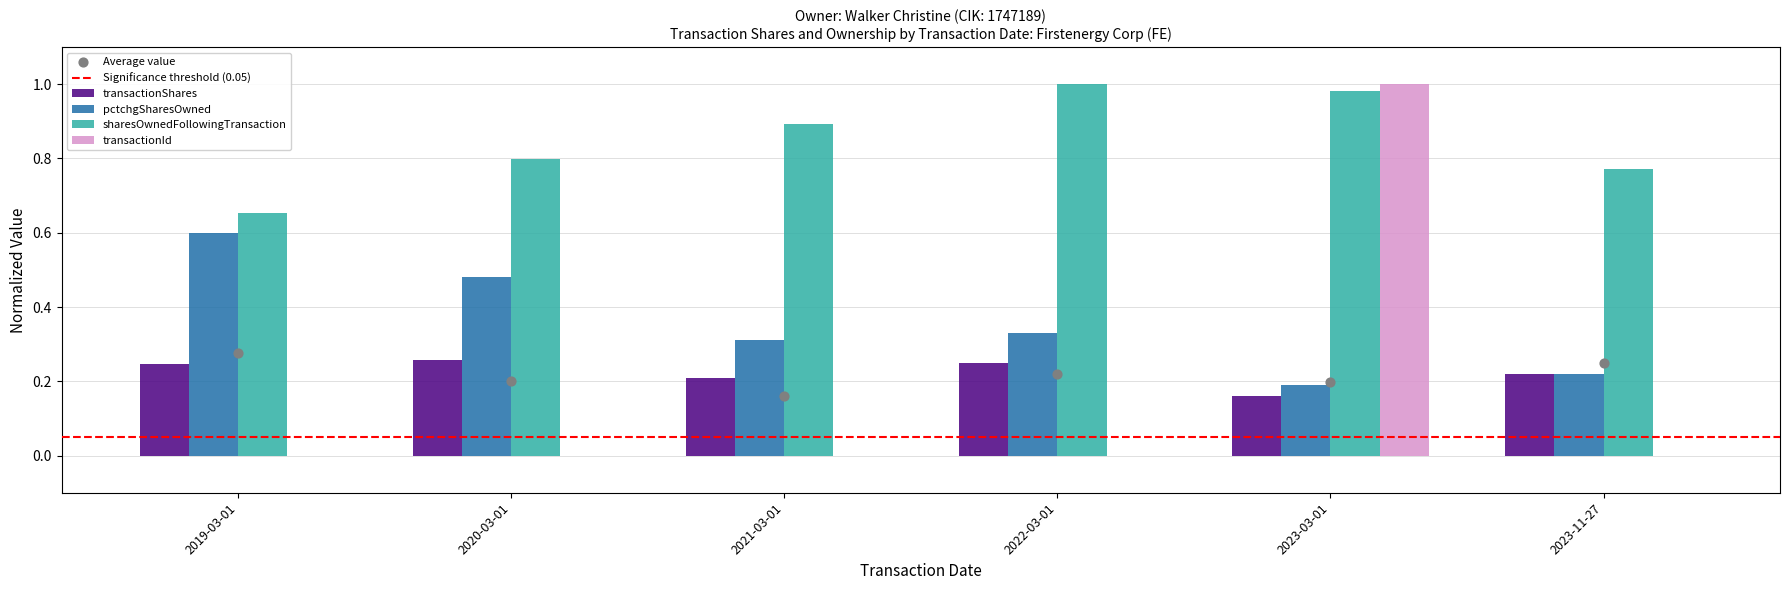

Which series reaches the maximum Y coordinate?

sharesOwnedFollowingTransaction